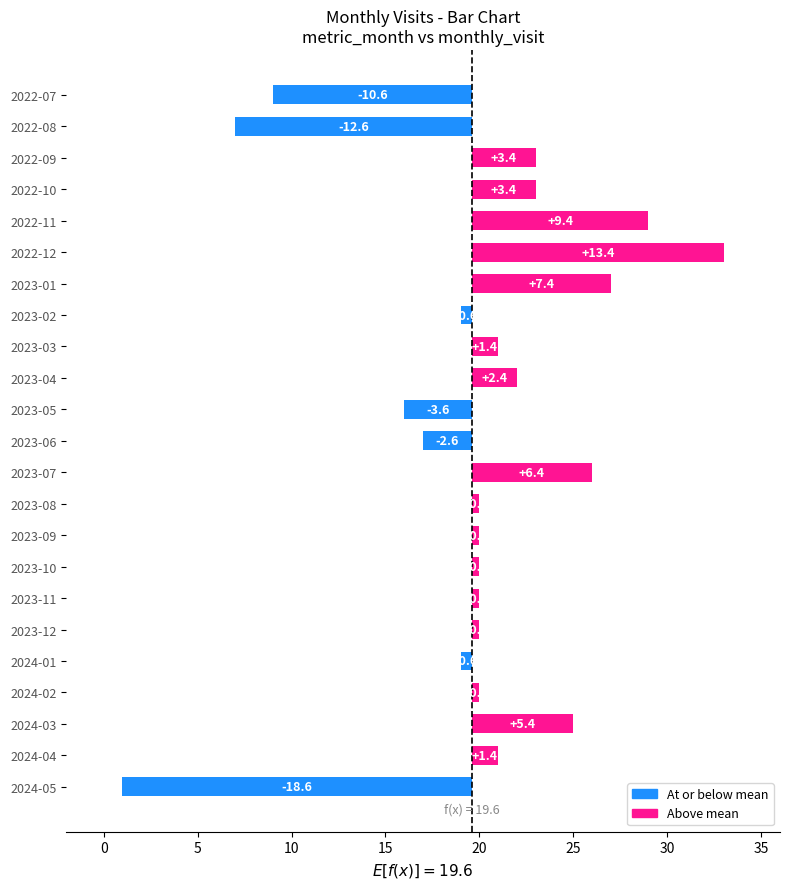

What is the greatest value displayed?

13.4